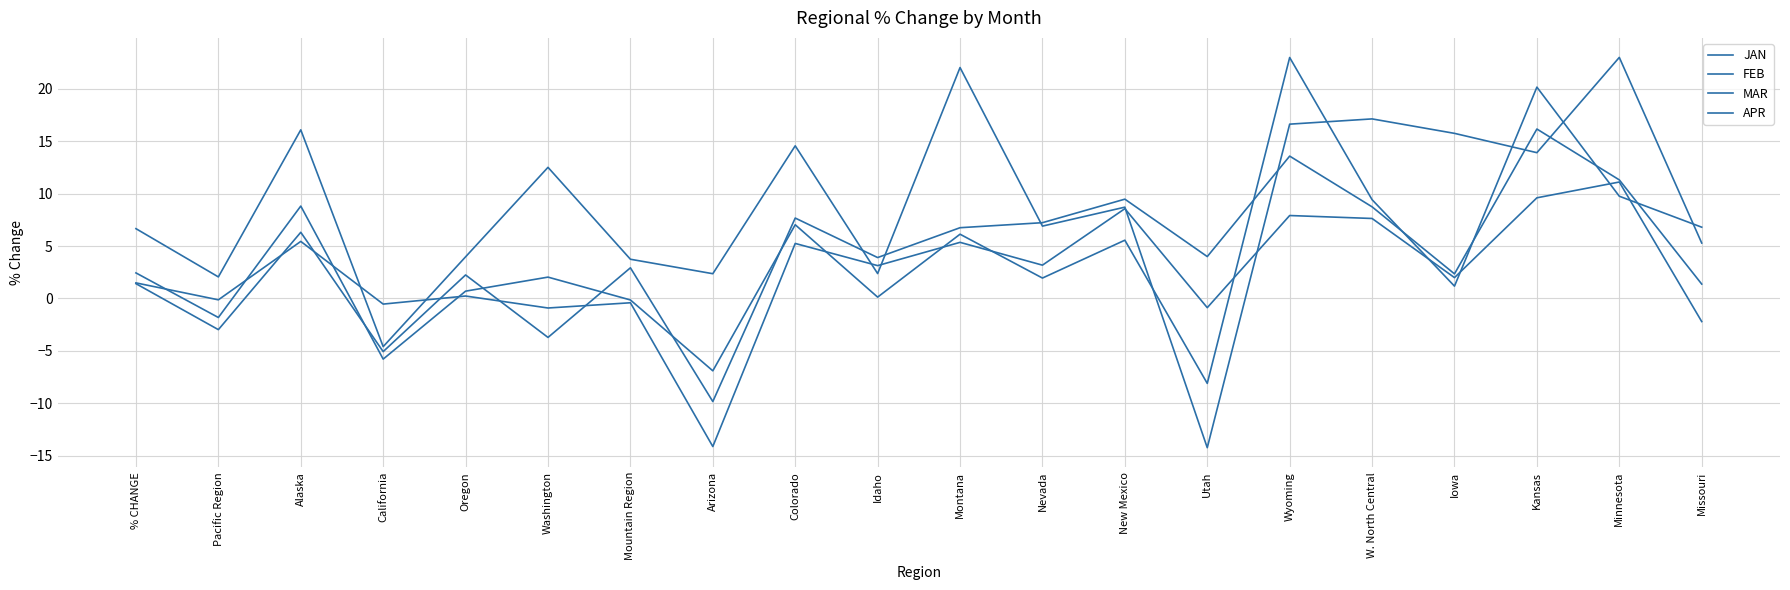

How many lines are shown in the chart?

4